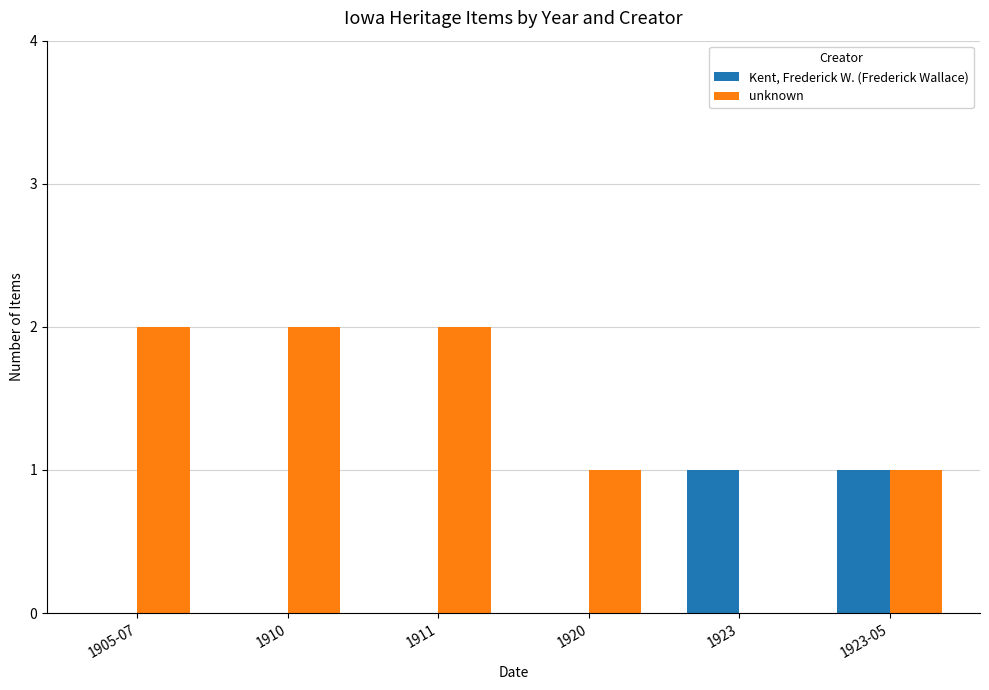

The value of unknown at 1905-07 is 2. True or false?

True